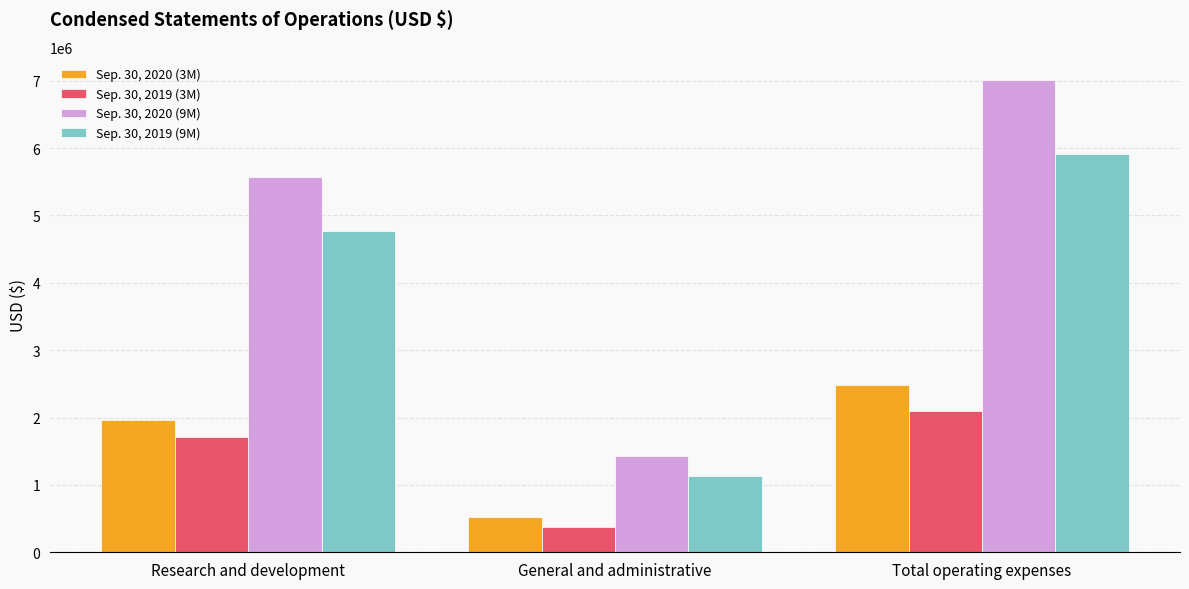

Where is Sep. 30, 2020 (3M) nearest to the value 1498770?

Research and development